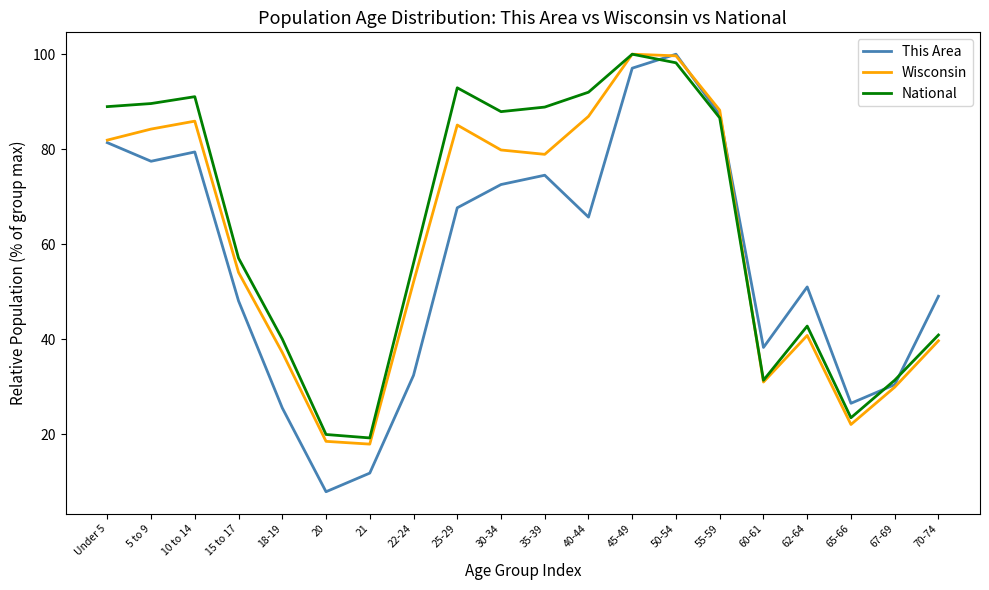

True or false: This Area has more than 1 points higher than both neighbors.

True